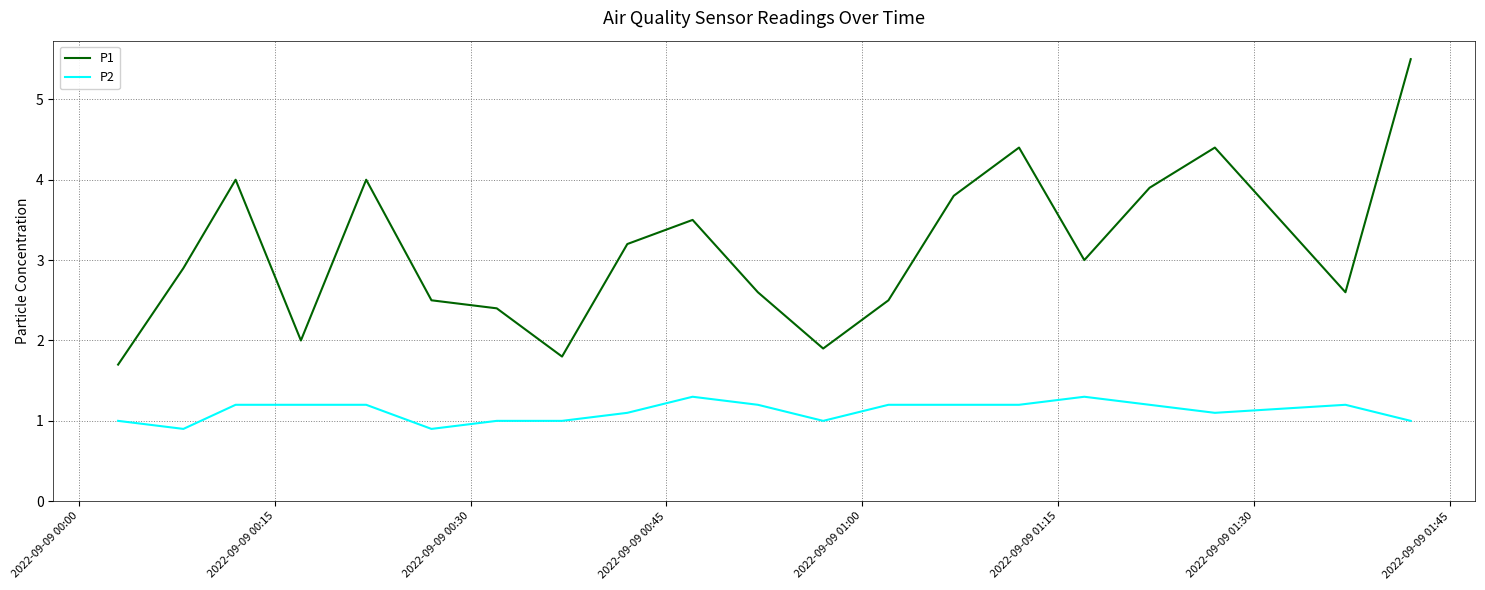

What is the minimum value for P1?

1.7